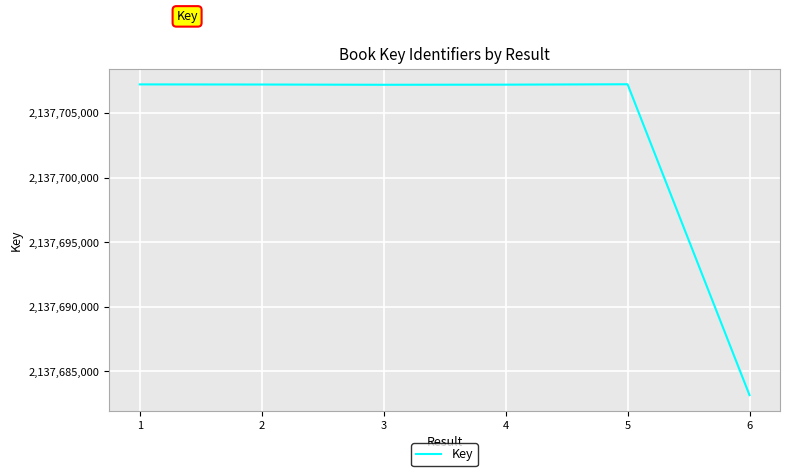

The value at 5 is 2137707255. True or false?

True